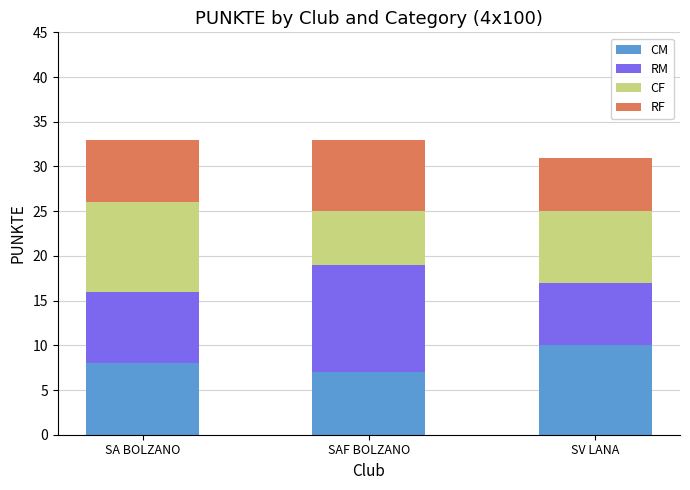

What value does the CM series have at SA BOLZANO?

8